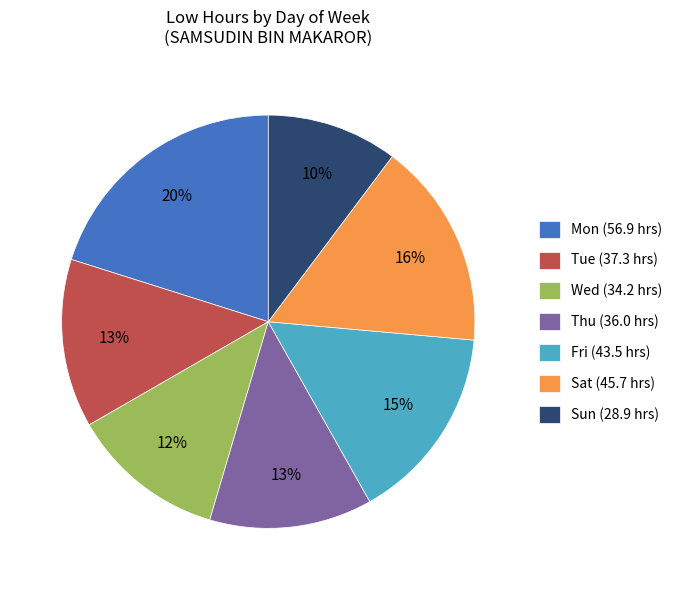

To the nearest percent, what percentage of the pie is Fri?

15%